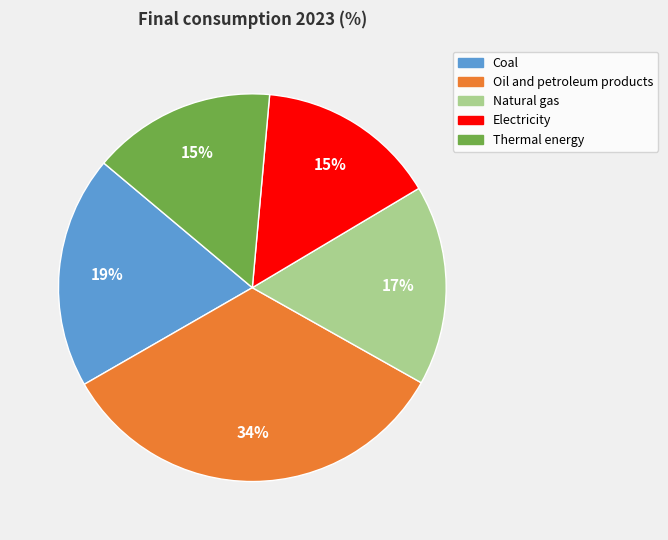

To the nearest percent, what is the difference between the largest and smallest slice percentages?

19%